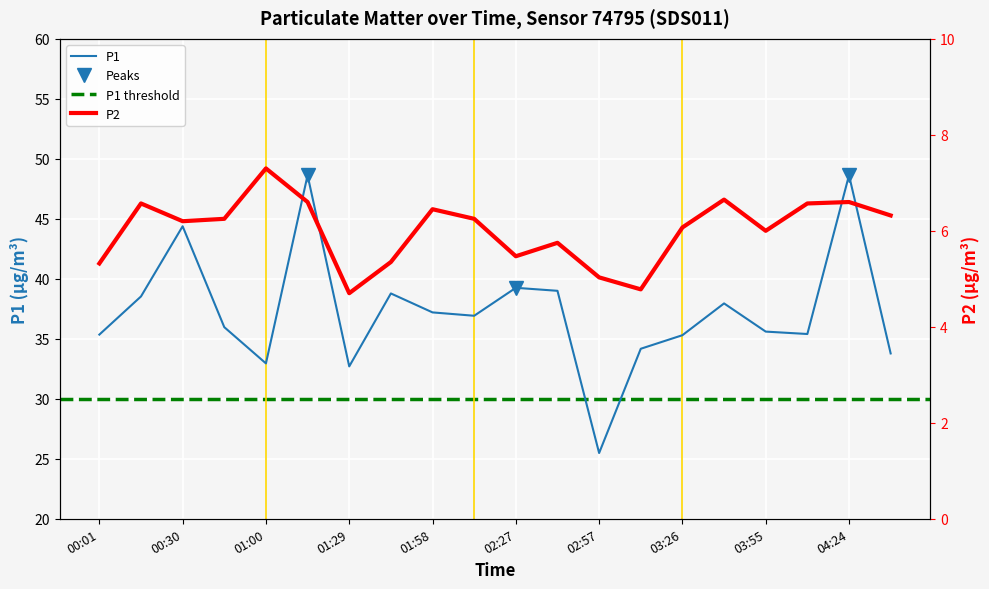

Rank the series by their maximum value, from highest to lowest.

P1, P2